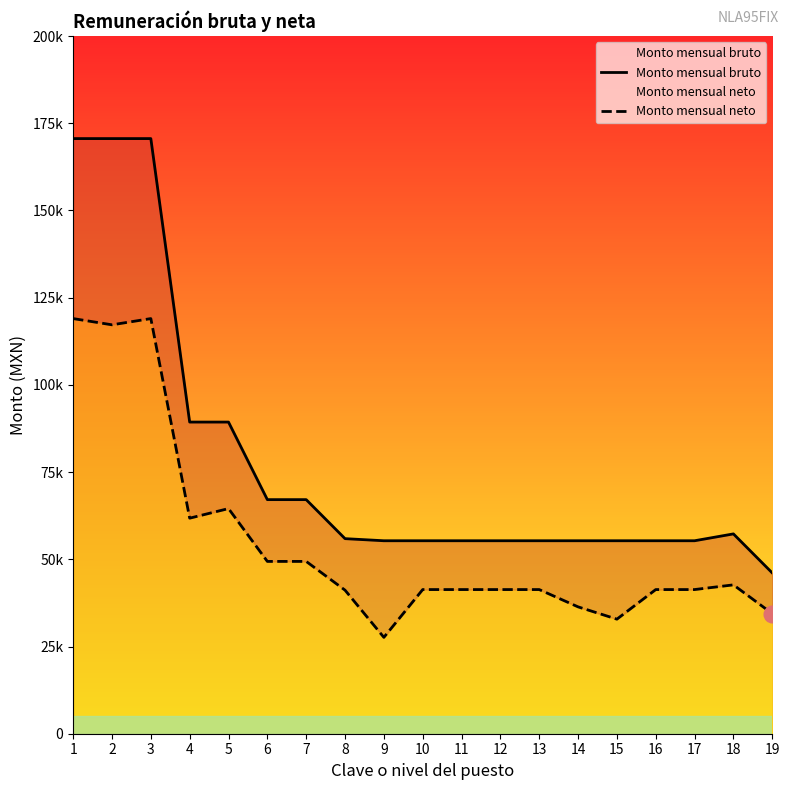

What is the value of the Monto mensual neto point at the 10th from the left?

41325.0